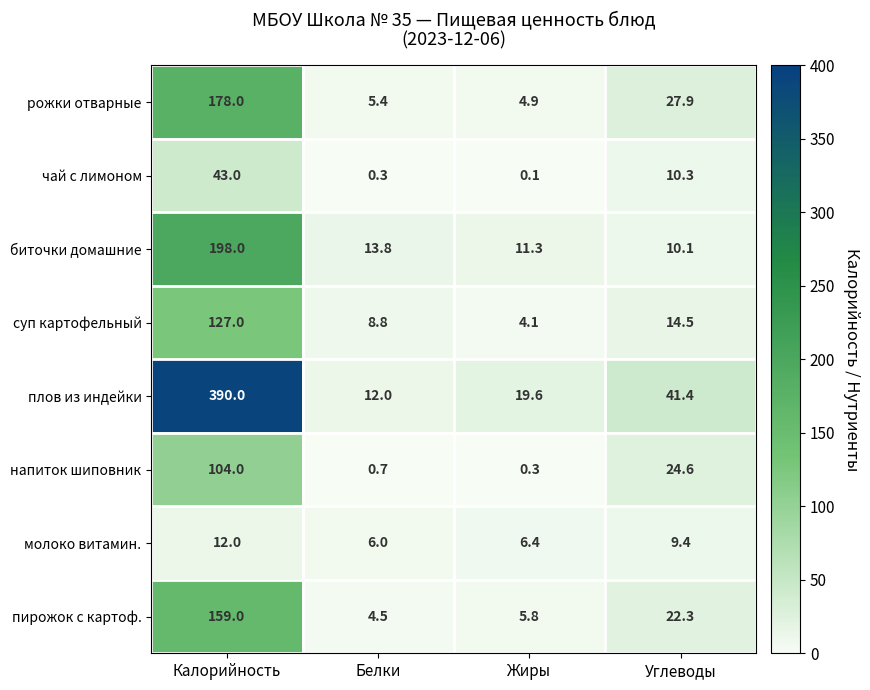

Count the number of data series in this chart.

8